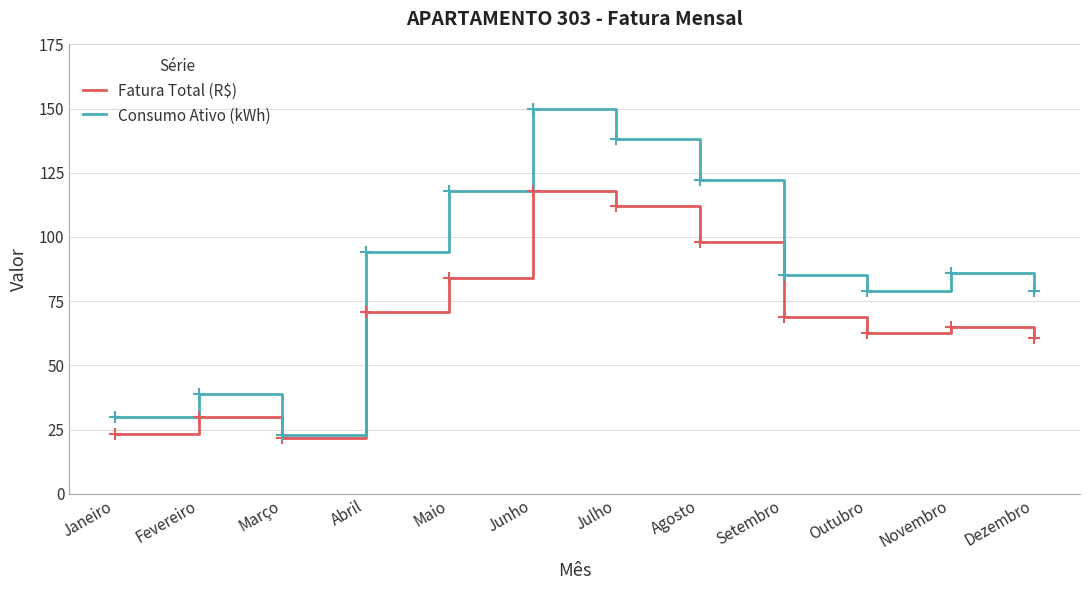

What is the difference between the Consumo Ativo (kWh) values at Outubro and Setembro?

6.0